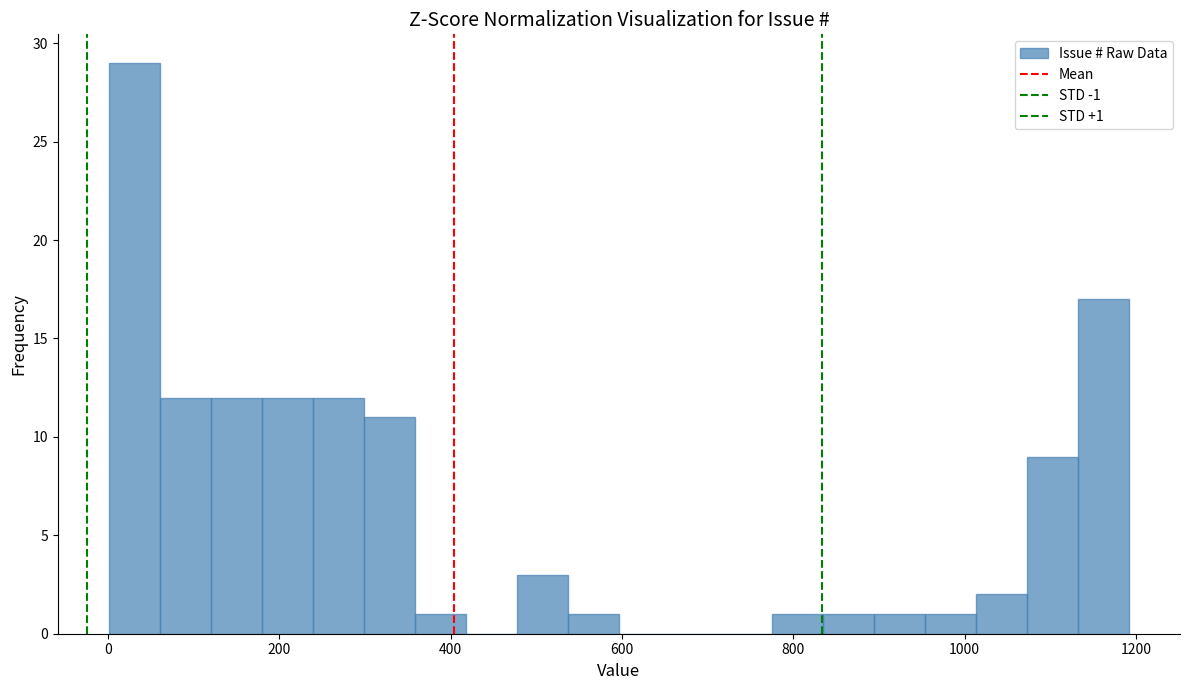

Read against the x-axis, roughly where is the centre of the tallest bar?

40